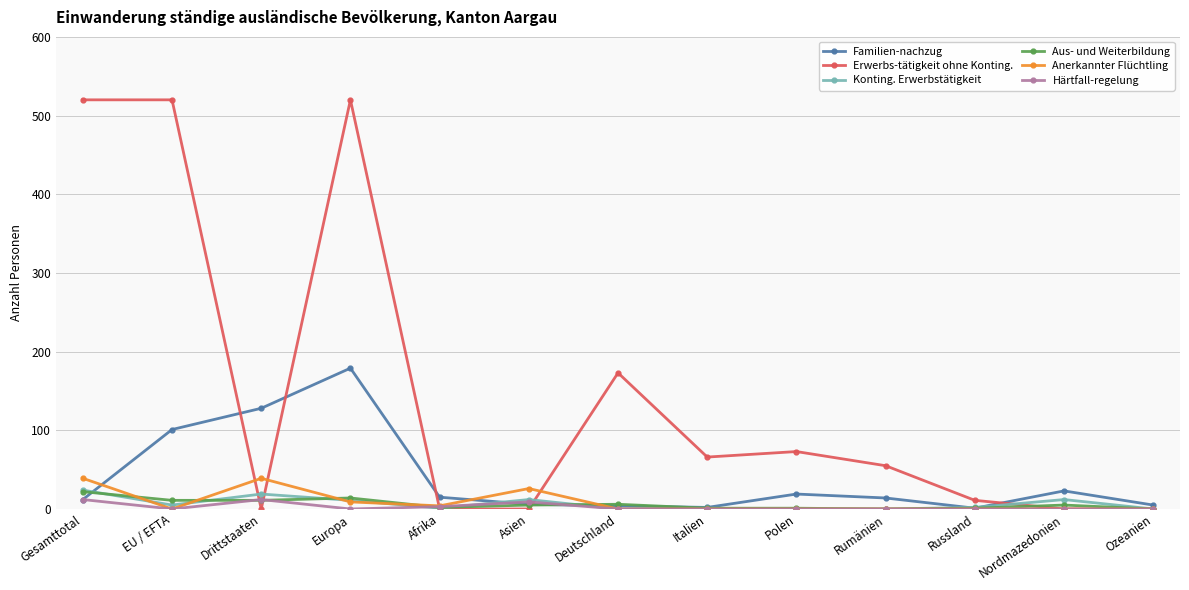

What is the average value of the Aus- und Weiterbildung series?

6